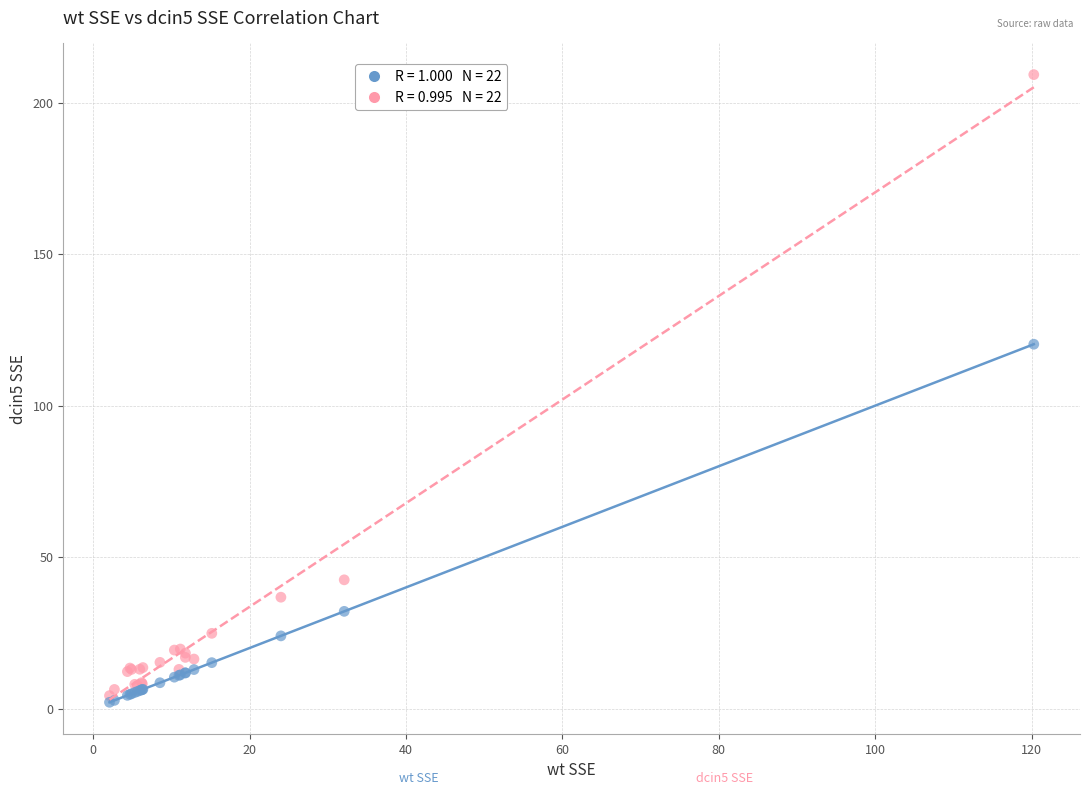

Across all series, what Y value is closest to 105?

120.3